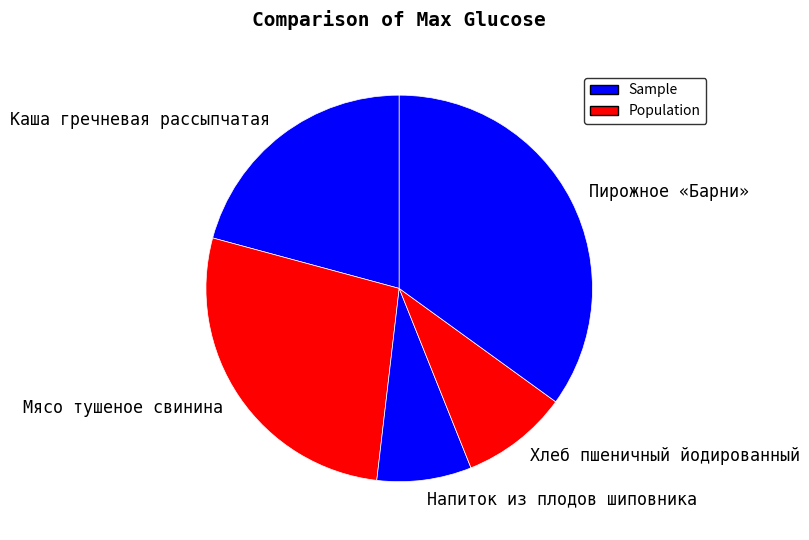

How many slices are in this pie chart?

5